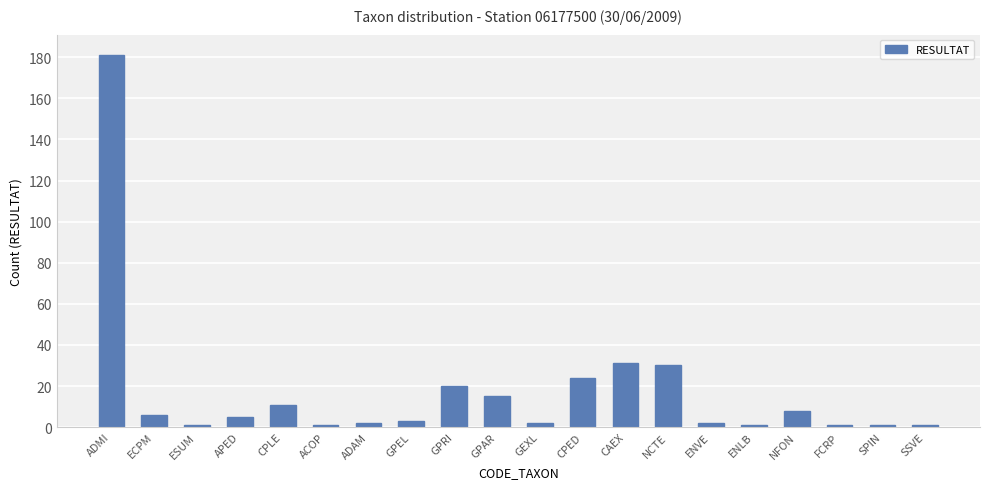

Reading left to right, list all the values displayed in this chart.

ADMI=181	ECPM=6	ESUM=1	APED=5	CPLE=11	ACOP=1	ADAM=2	GPEL=3	GPRI=20	GPAR=15	GEXL=2	CPED=24	CAEX=31	NCTE=30	ENVE=2	ENLB=1	NFON=8	FCRP=1	SPIN=1	SSVE=1